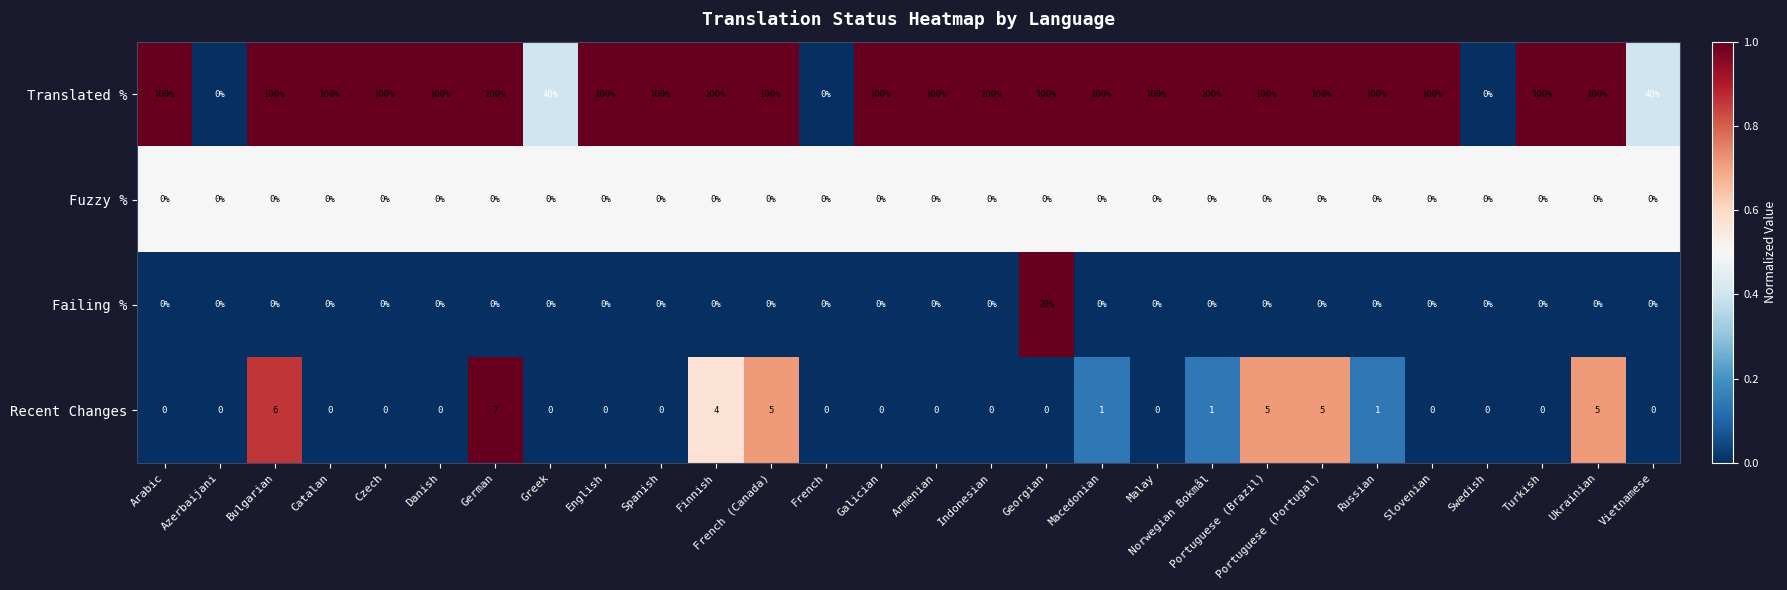

List the series in order of their peak value, lowest first.

Fuzzy %, Recent Changes, Failing %, Translated %